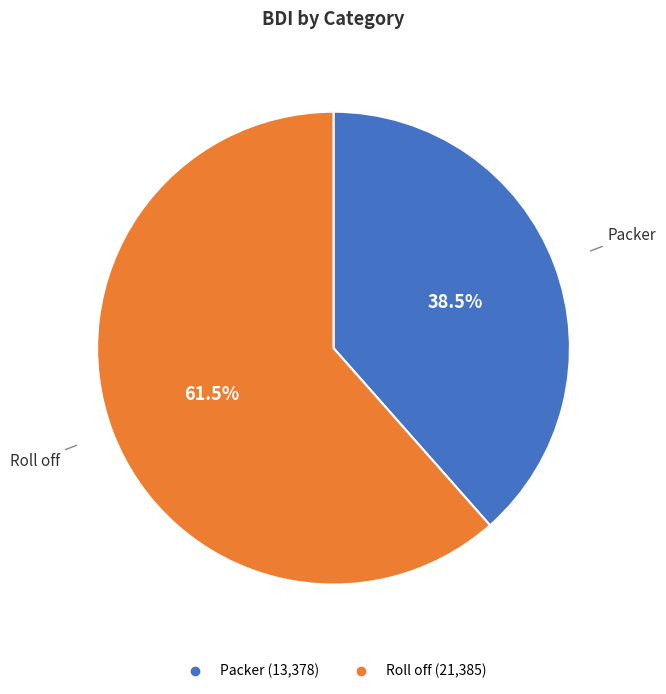

The Packer slice represents 51% of the pie. True or false?

False